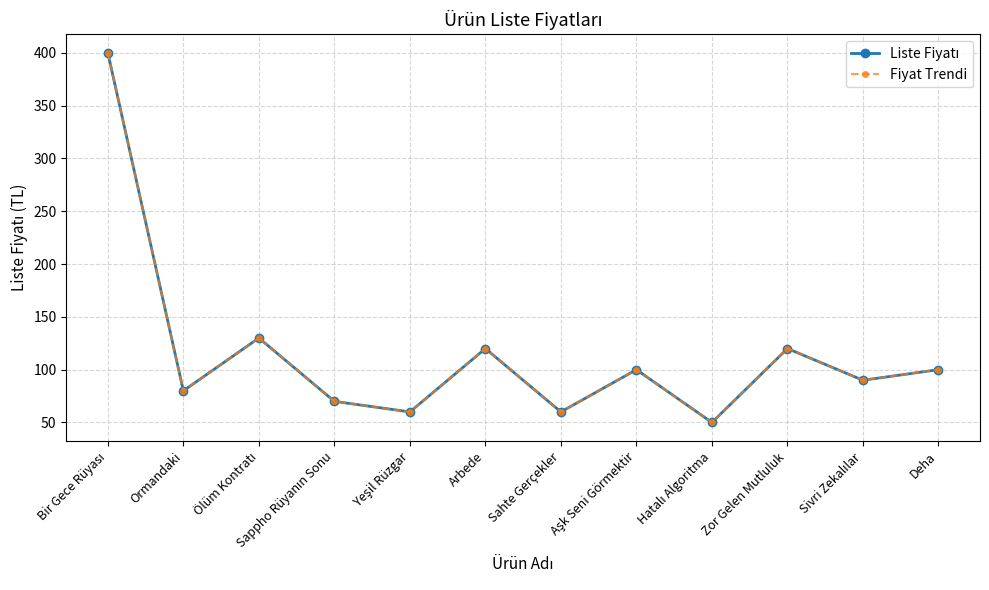

The value of Fiyat Trendi at Yeşil Rüzgar is 25. True or false?

False